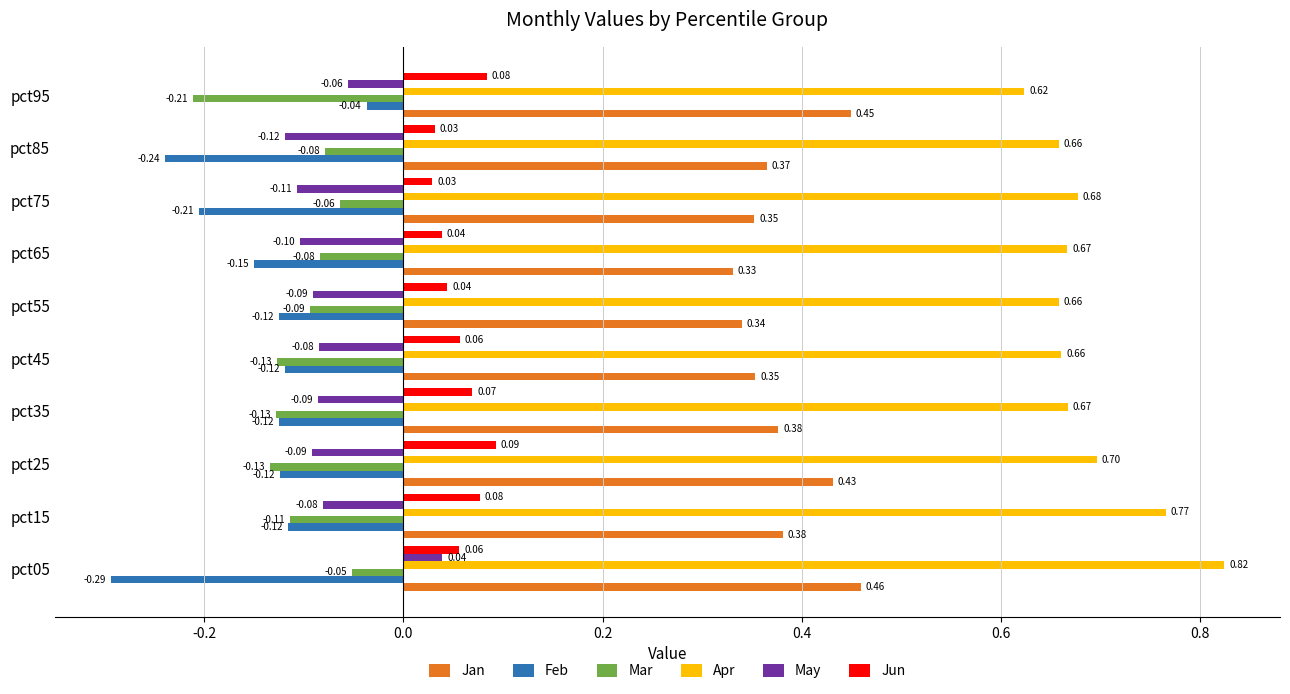

List the series in order of their peak value, lowest first.

Mar, Feb, May, Jun, Jan, Apr